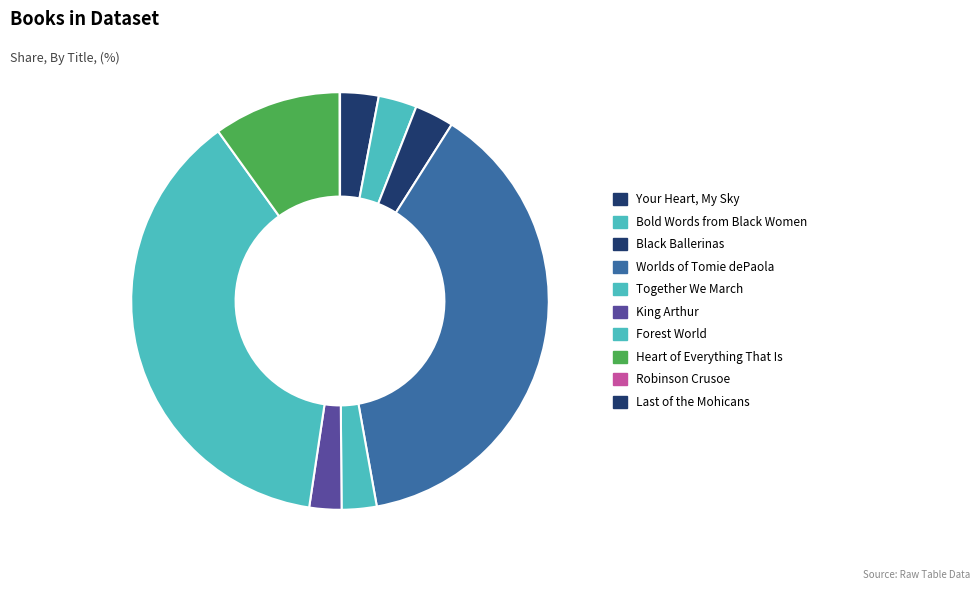

To the nearest percent, what percentage of the pie is Bold Words from Black Women?

3%